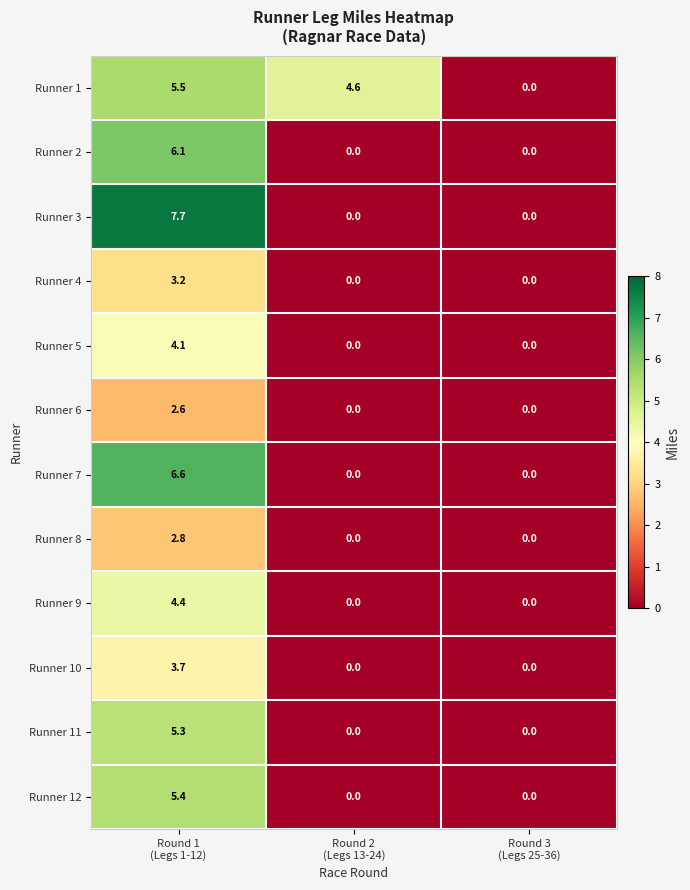

Rank the series by their maximum value, from highest to lowest.

Runner 3, Runner 7, Runner 2, Runner 1, Runner 12, Runner 11, Runner 9, Runner 5, Runner 10, Runner 4, Runner 8, Runner 6